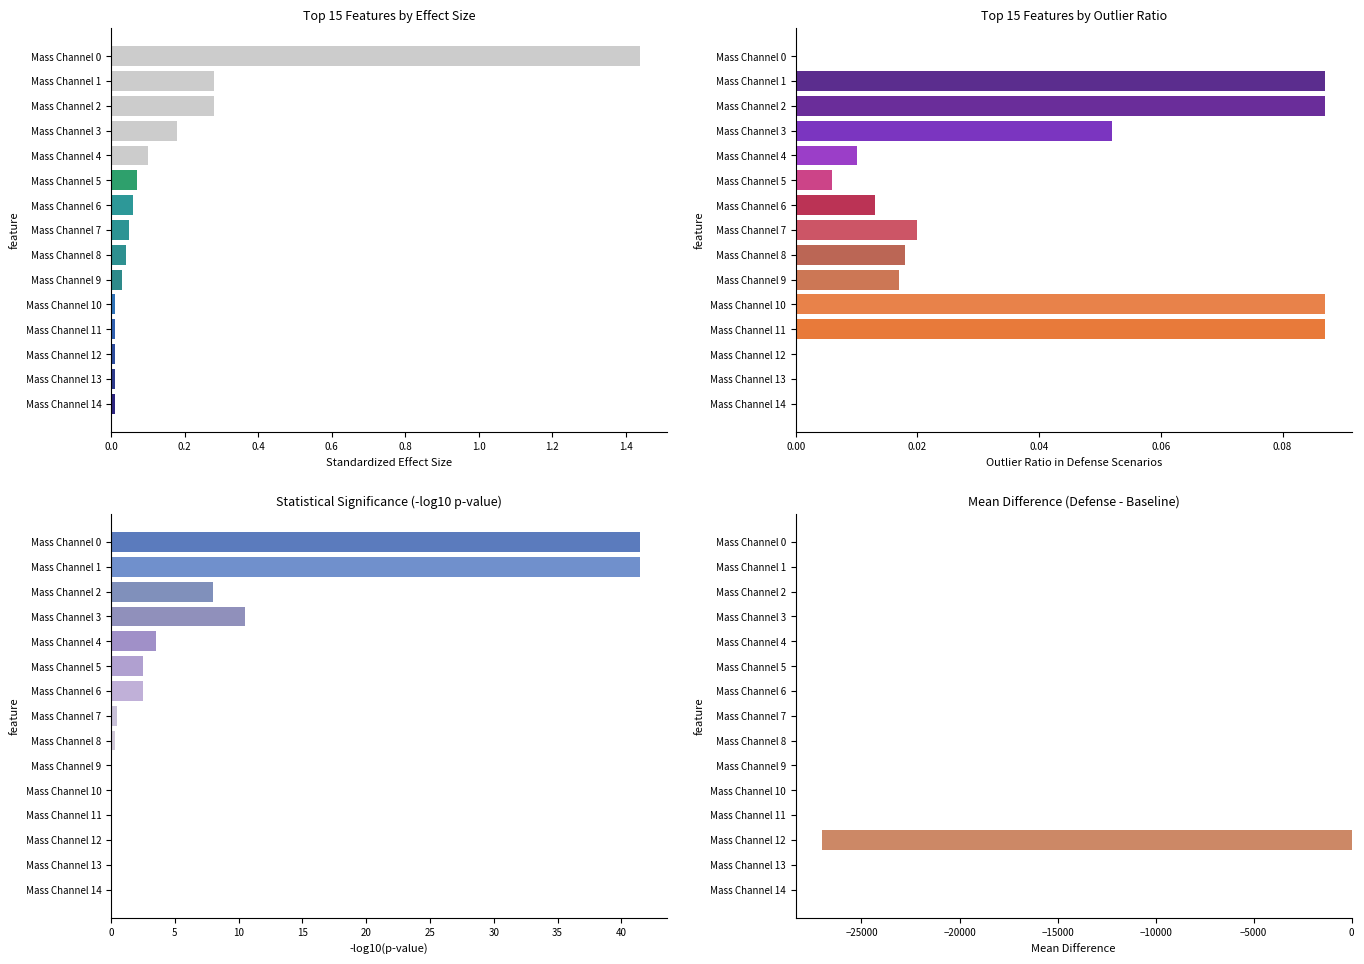

The Effect Size series shows 0.0 at Mass Channel 14. True or false?

True